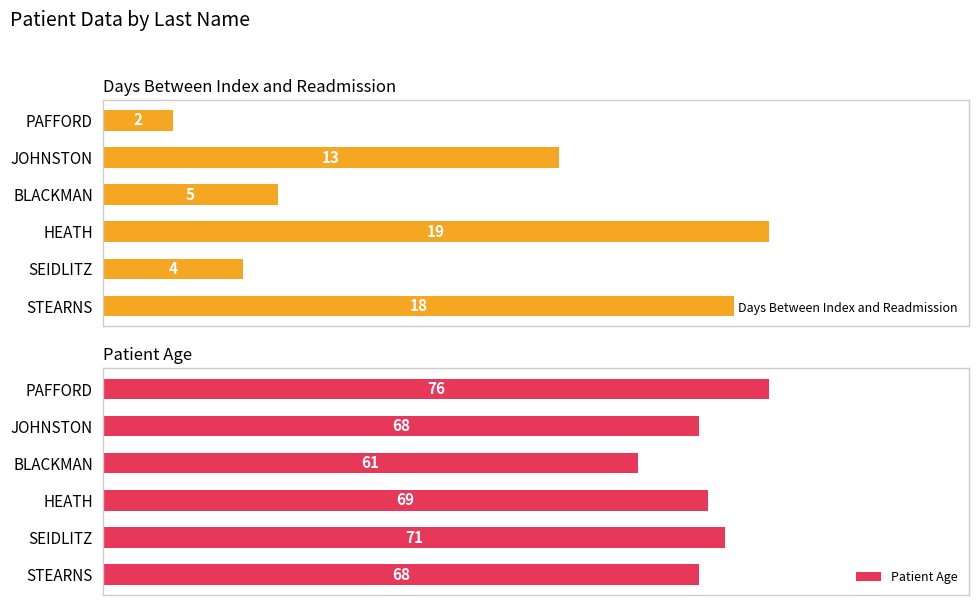

Where is Days Between Index and Readmission nearest to the value 10?

JOHNSTON